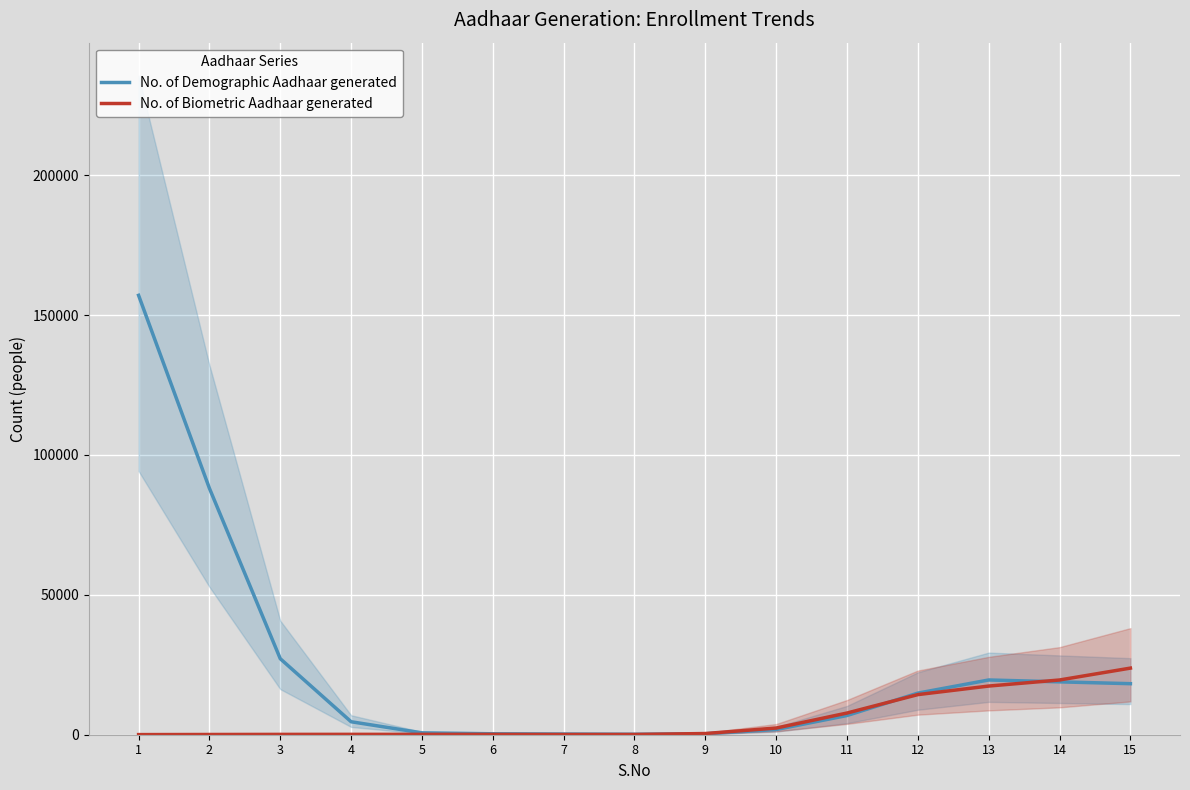

What is the smallest value displayed?

45.4